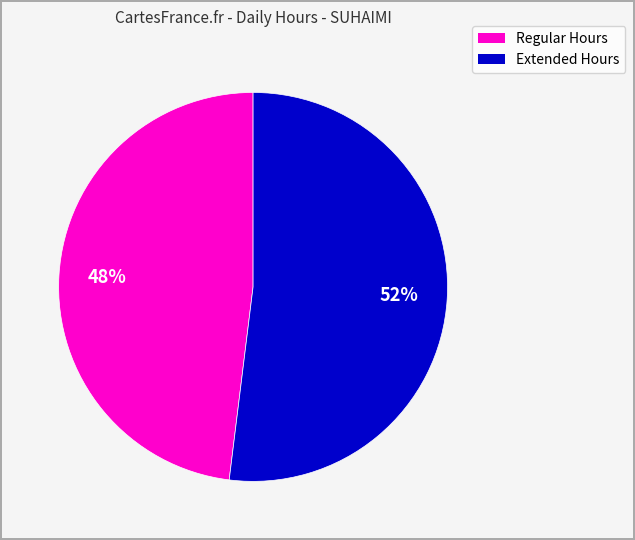

To the nearest percent, what is the average slice percentage?

50%